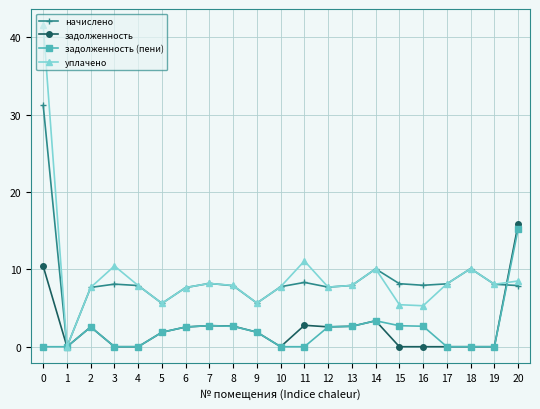

How many interior local valleys does the уплачено series have?

6